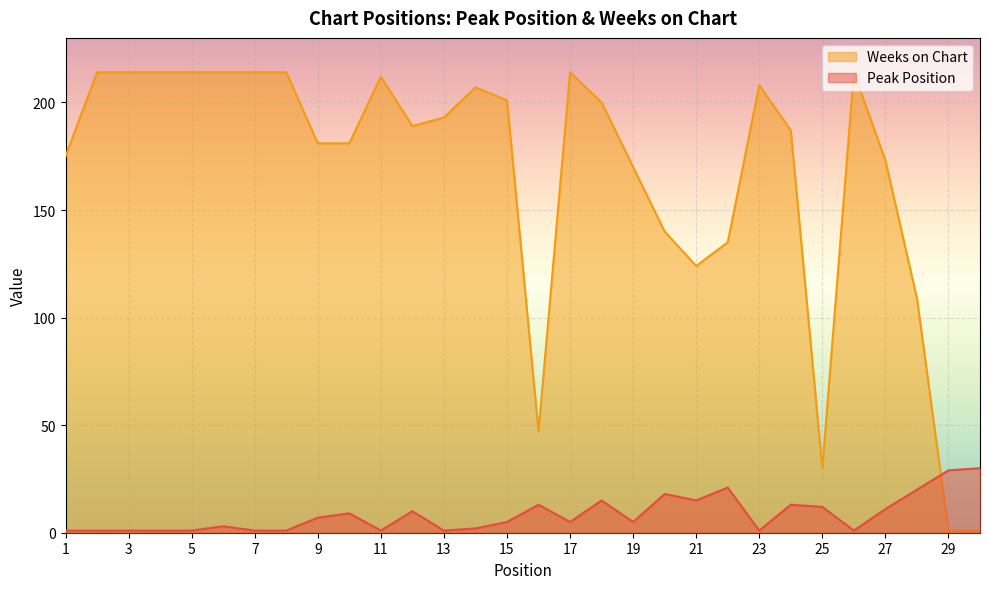

What is the total value across all series at 13?

194